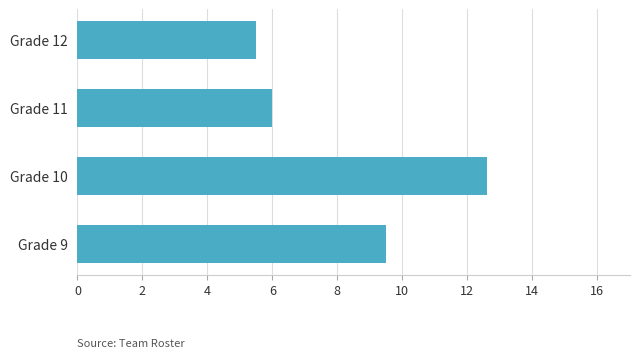

Approximately how many times larger is the value at Grade 11 compared to Grade 9?

0.6